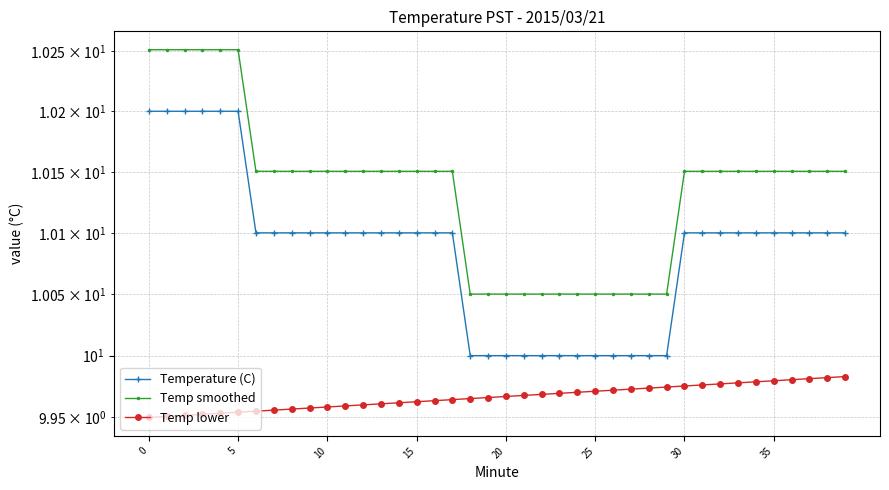

What is the total value across all series at 37?

30.2